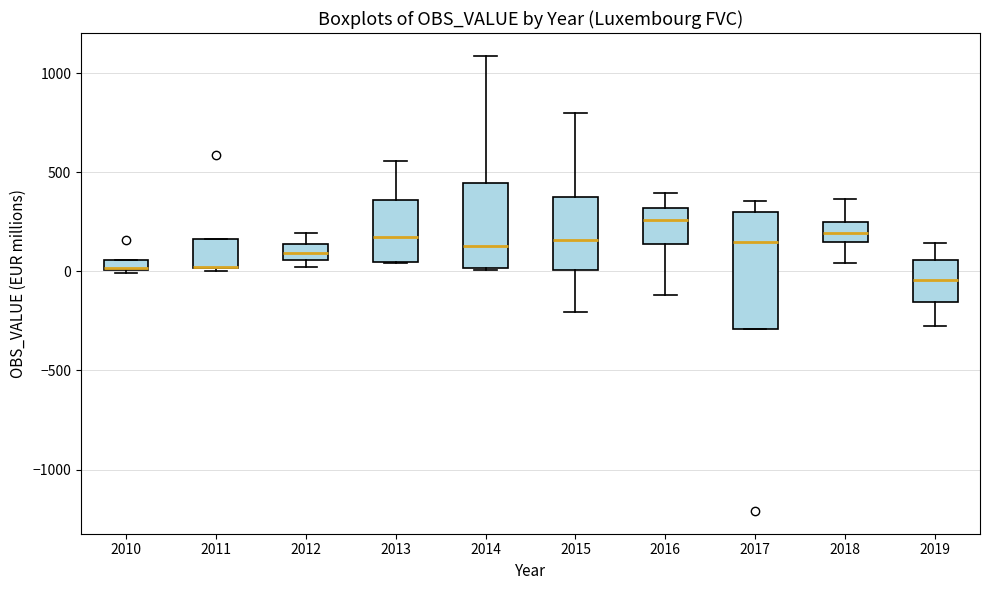

Where is the upper edge of the box at x = 2013 on the y-axis? The values are not printed on the chart, so give them approximately, as read against the axis.

350